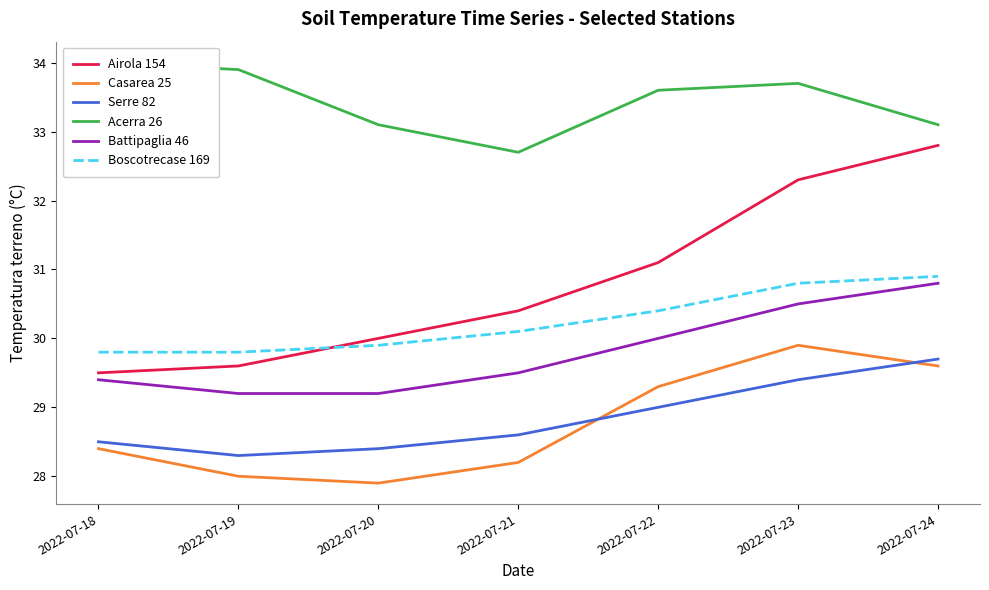

At which category is the sum across all series the highest?

2022-07-24